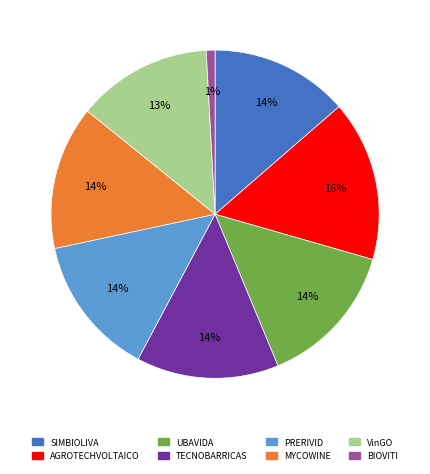

True or false: AGROTECHVOLTAICO accounts for 16% of the total.

True